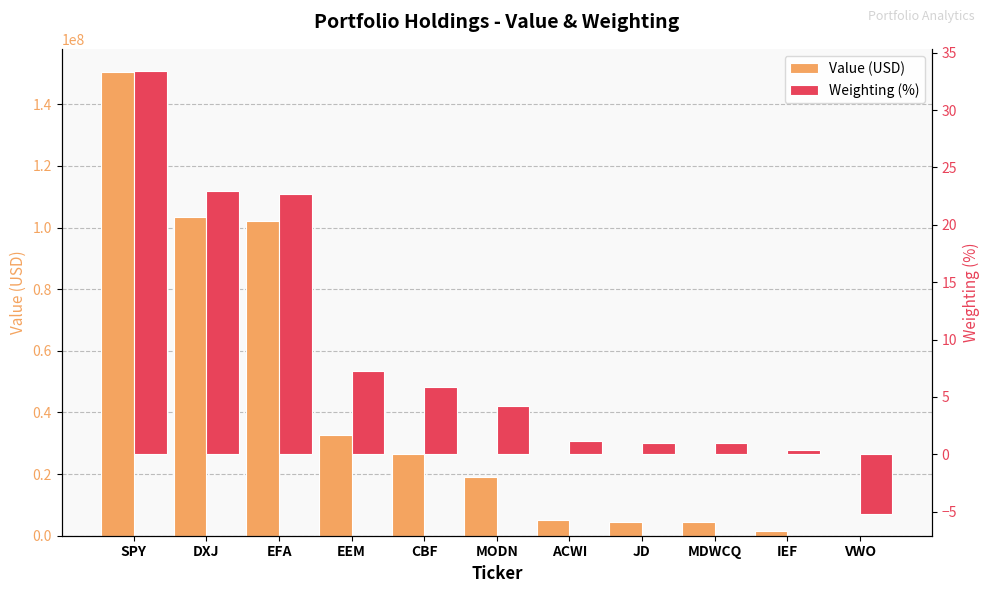

Is the value of Weighting (%) at EEM greater than the value of Value (USD) at EFA?

No